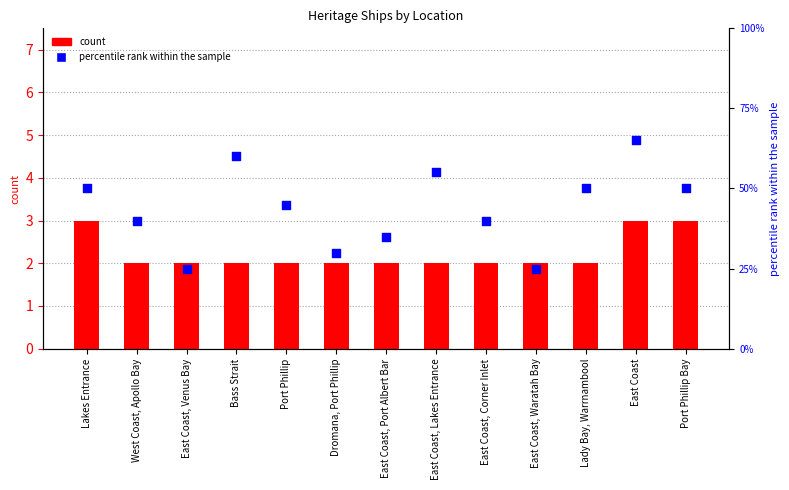

Which series reaches the maximum Y coordinate?

percentile rank within the sample